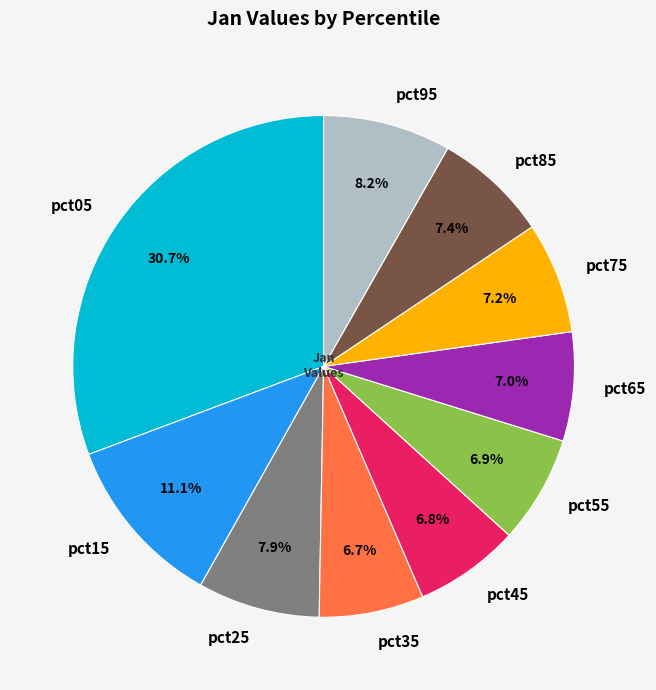

What is the ratio of the value at pct25 to the value at pct95?

1.0